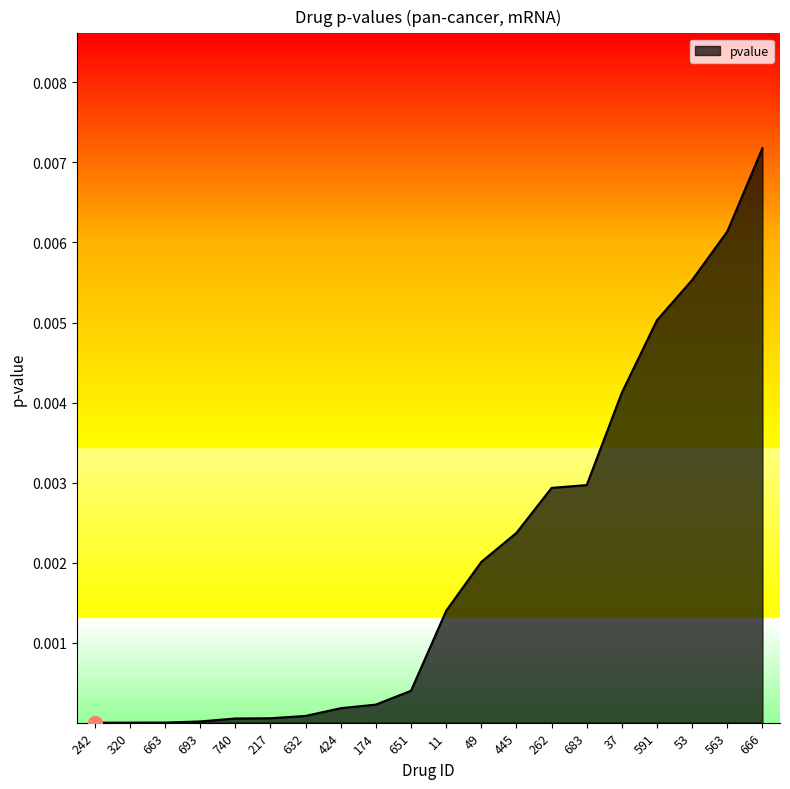

The value at 693 is 0.0. True or false?

True